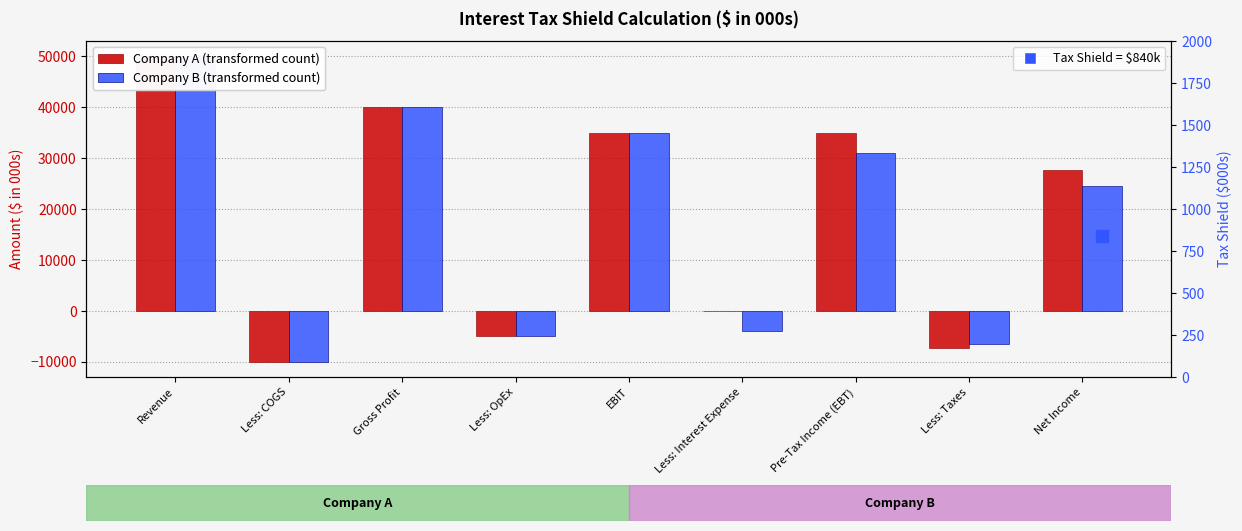

At which label is Company B closest to 20000?

Net Income